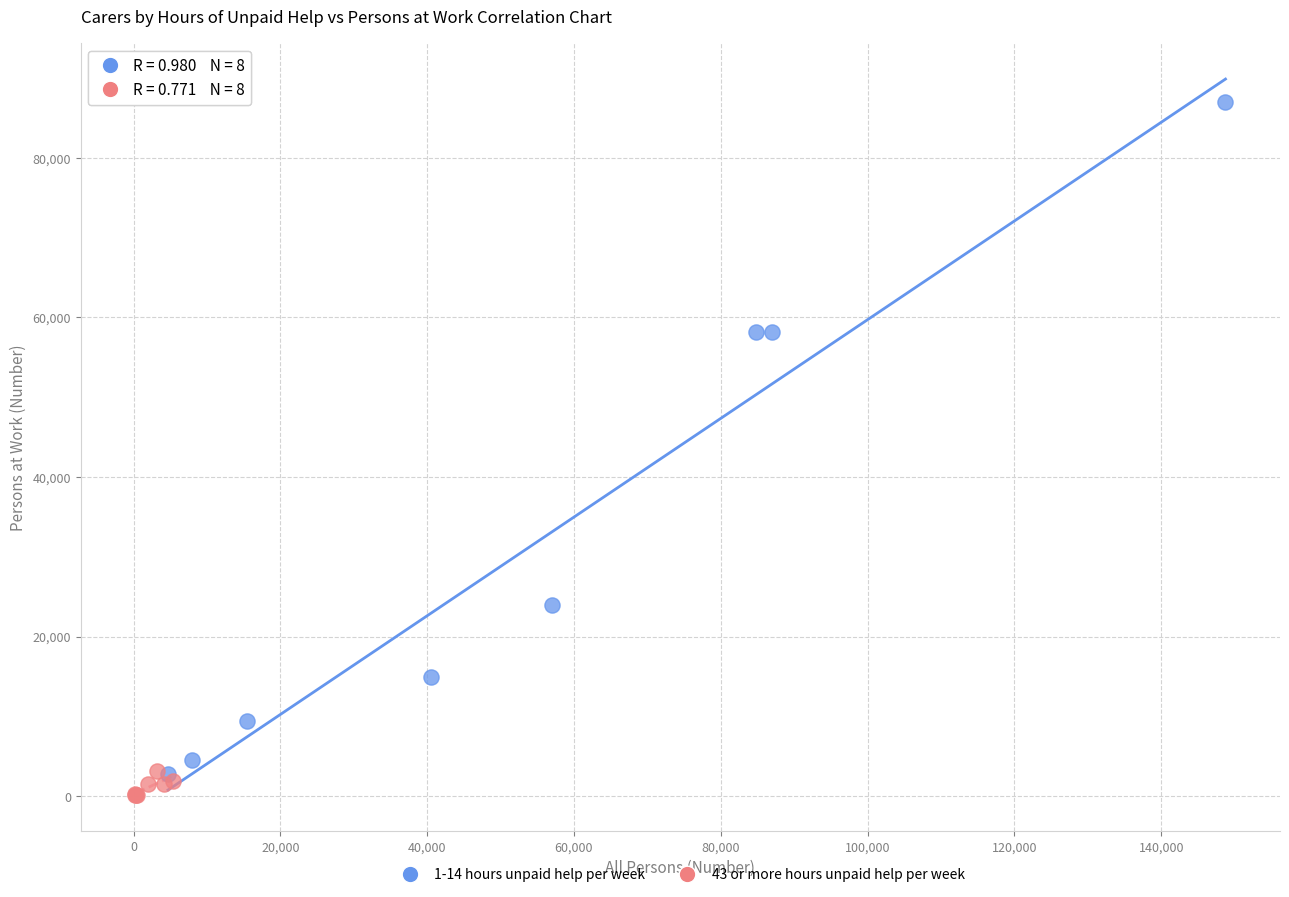

Which series contains the highest Y value?

1-14 hours unpaid help per week